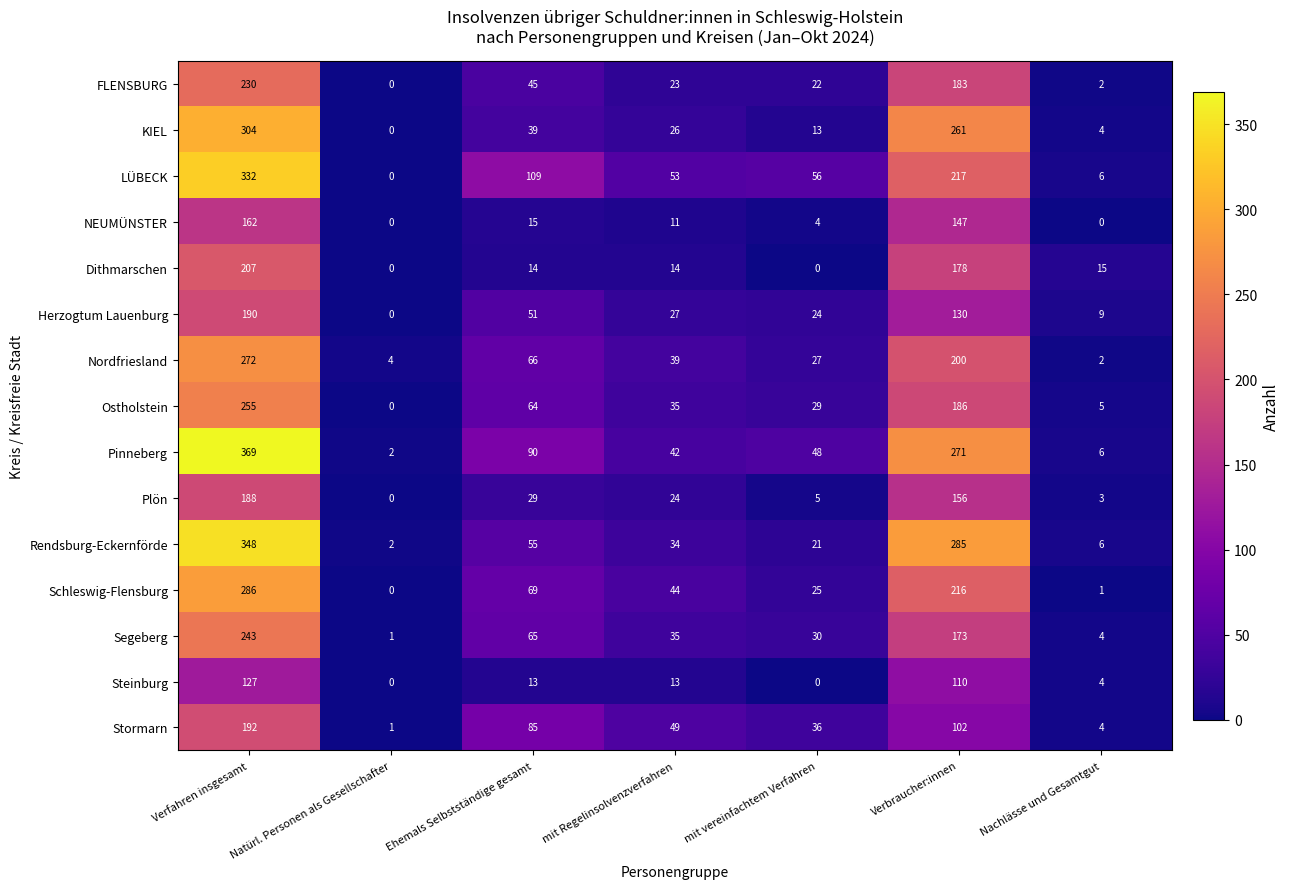

Which series has the widest spread of values?

Pinneberg